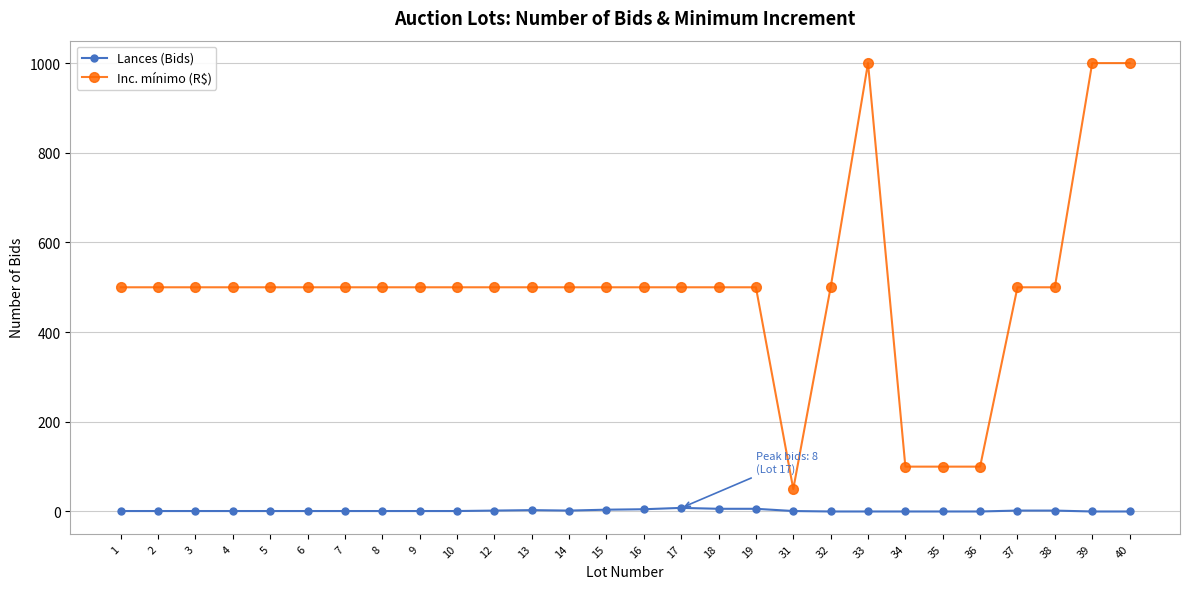

What is the difference between the maximum and minimum values in the Inc. mínimo (R$) series?

950